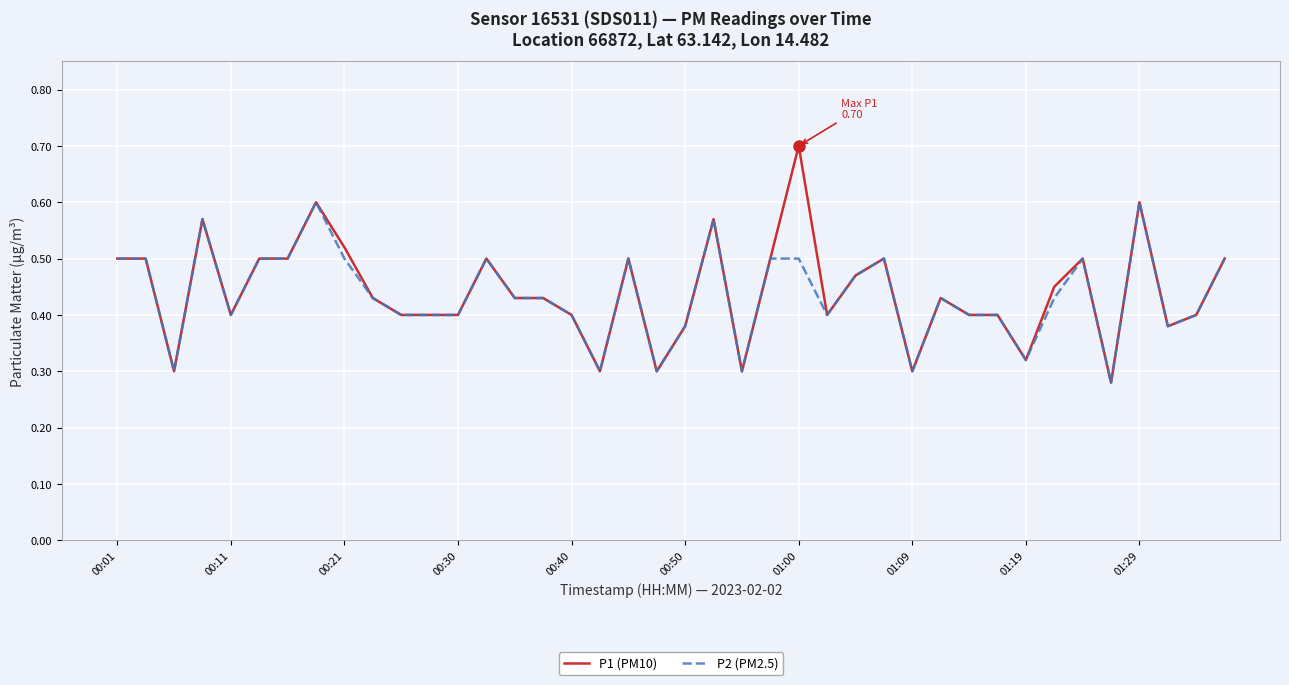

Count the P2 (PM2.5) values in the range 0 to 1.

40